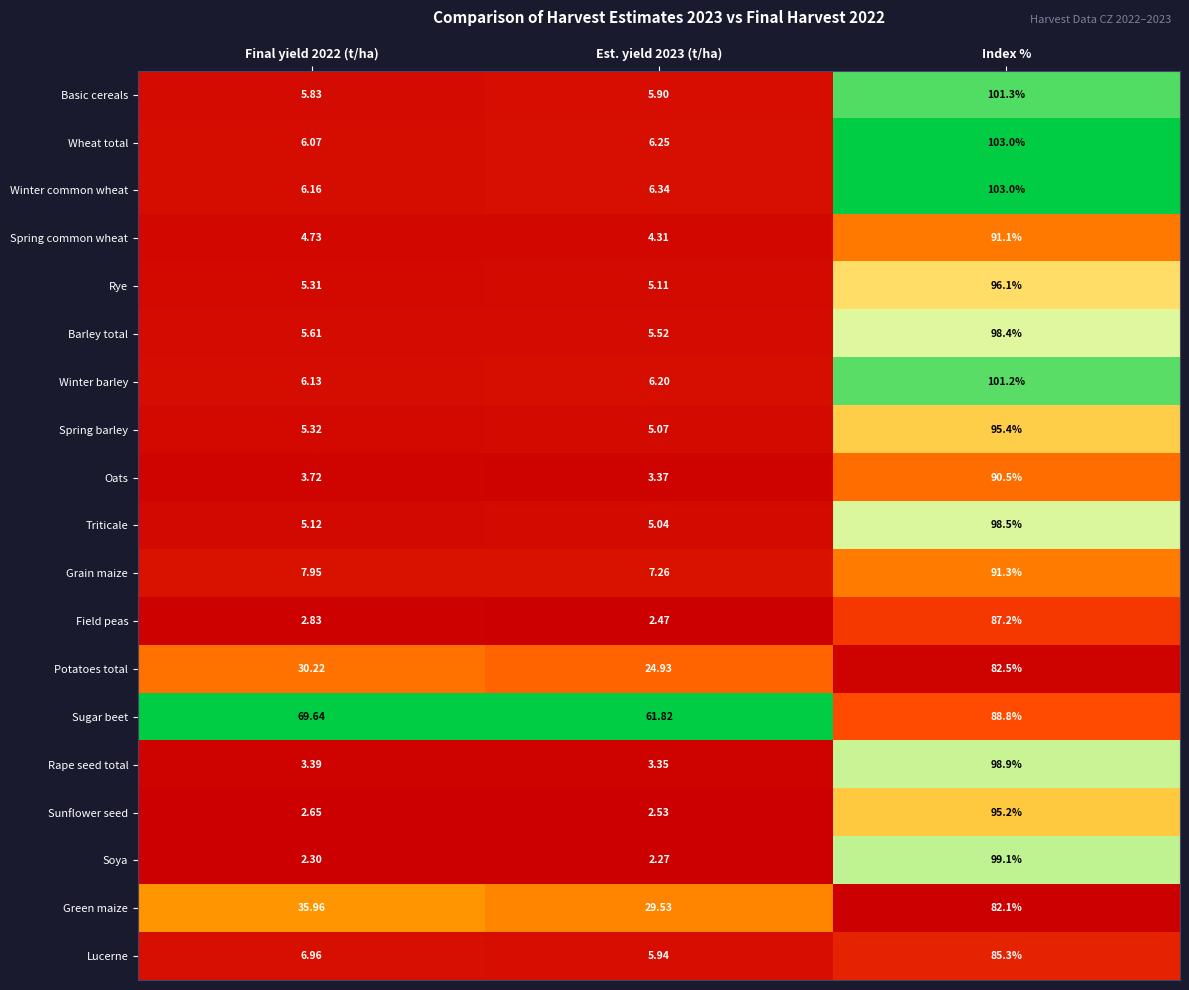

Which category has the highest value in the Grain maize series?

Index %